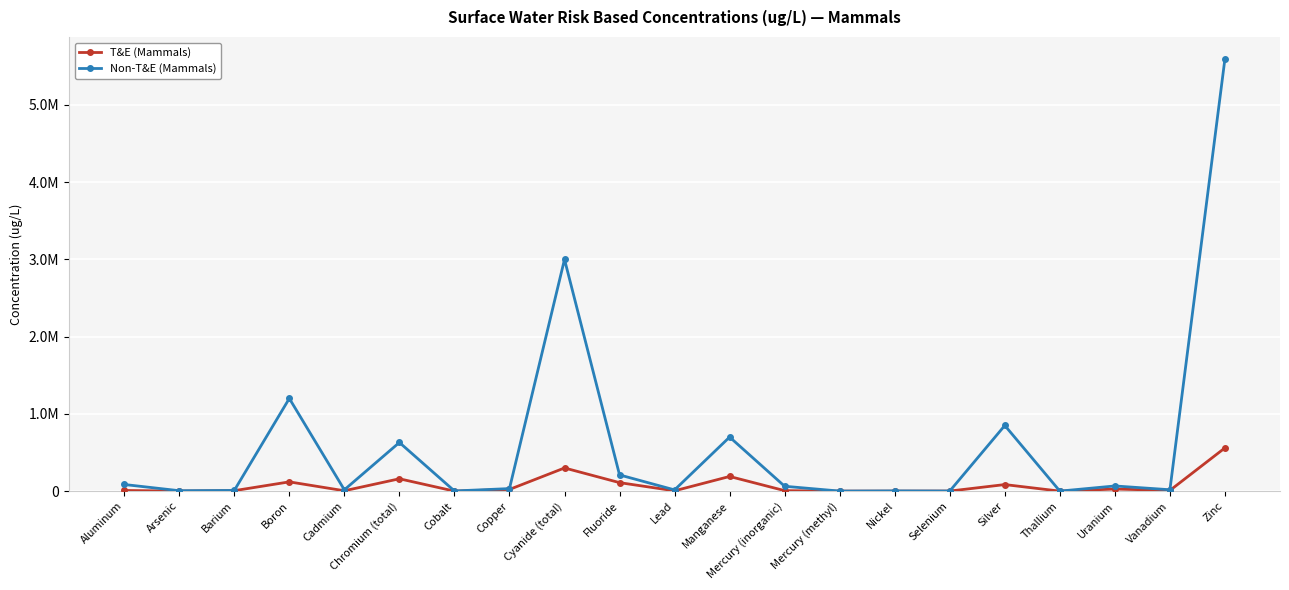

What are all the series names shown in the legend?

T&E (Mammals), Non-T&E (Mammals)